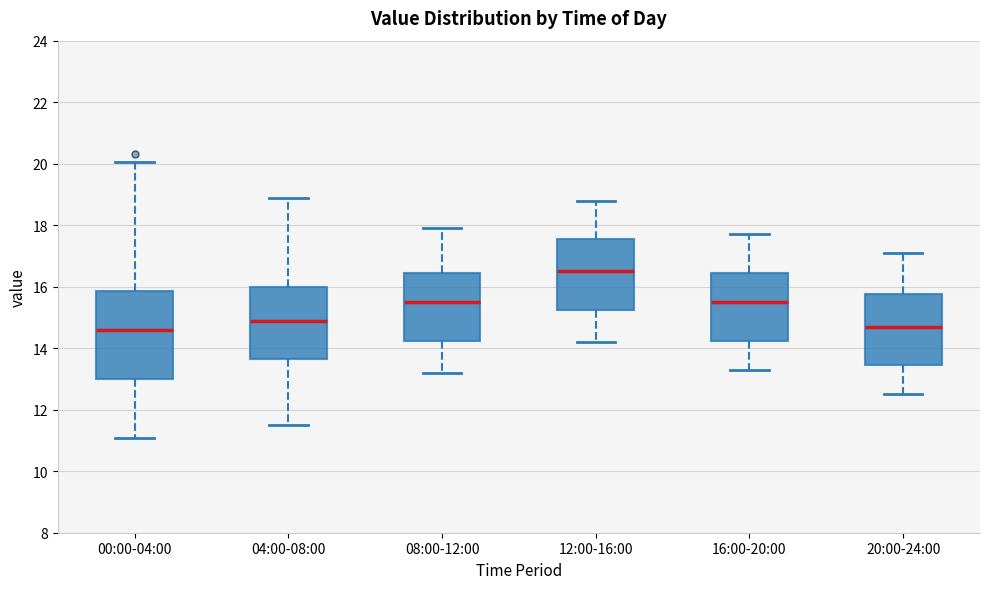

Where does the lower whisker of the box for 08:00-12:00 end on the y-axis? The values are not printed on the chart, so give them approximately, as read against the axis.

13.2